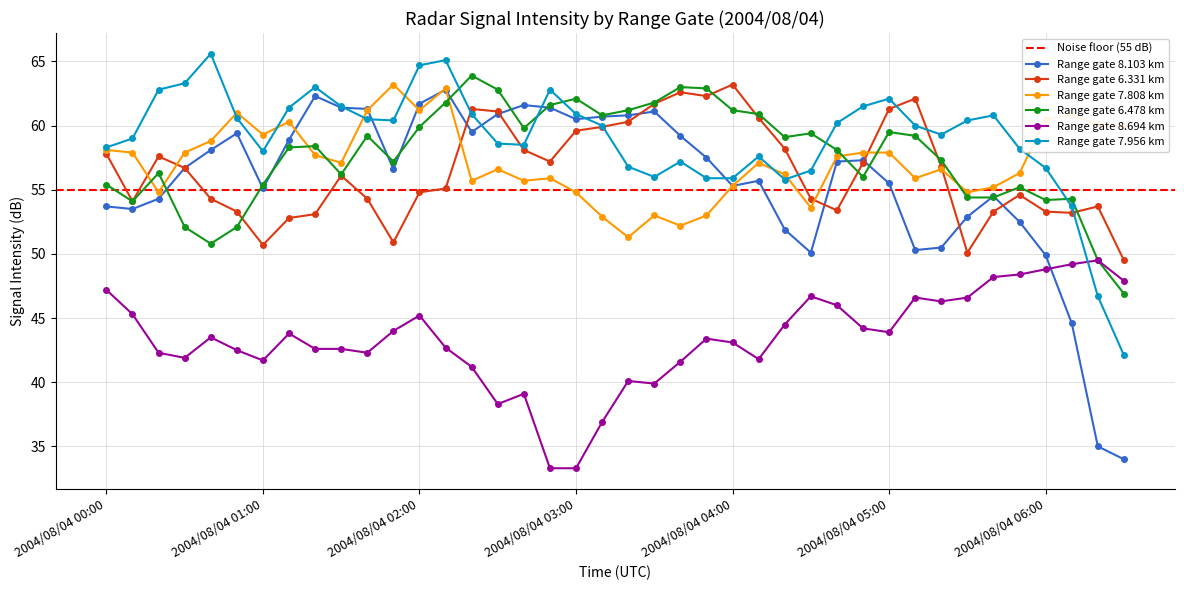

Is the value of 6.478 at 2004/08/04 05:30 greater than the value of 8.103 at 2004/08/04 01:50?

No